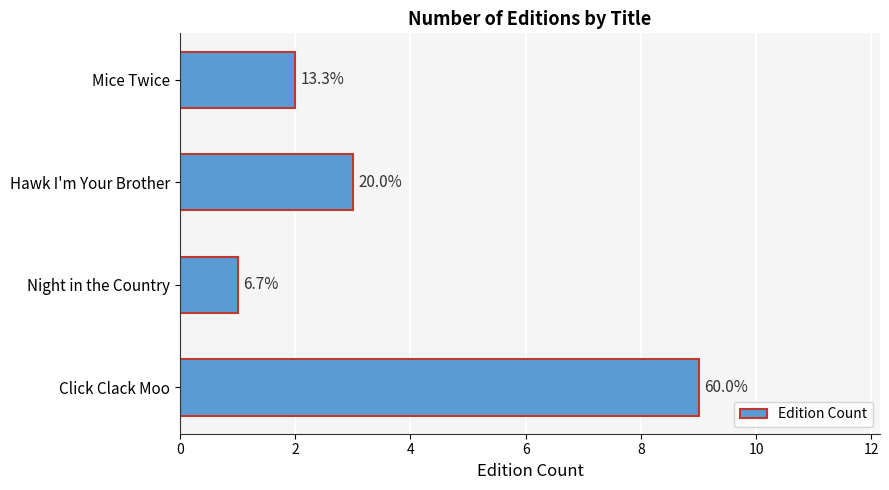

How many bars are there in total?

4